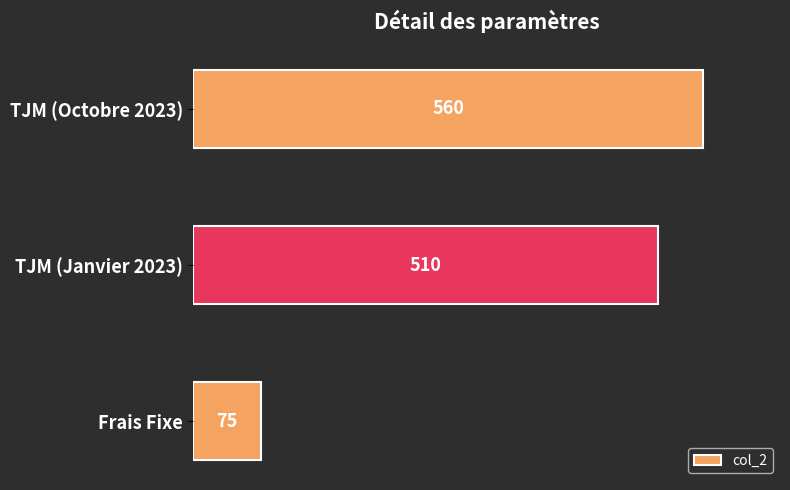

What is the sum of all values?

1145